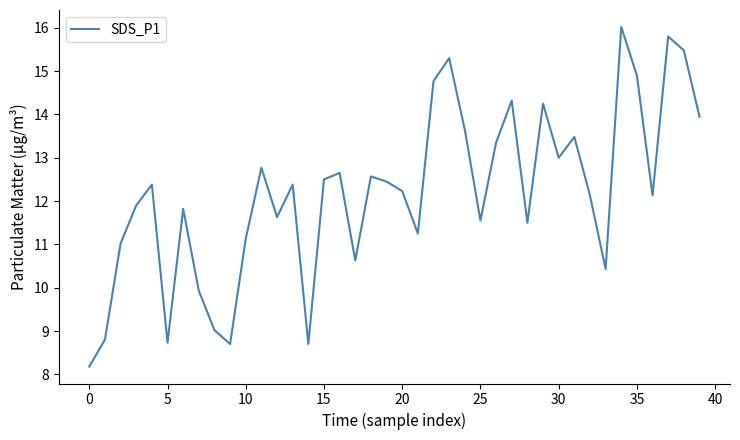

What is the minimum value shown in the chart?

8.2